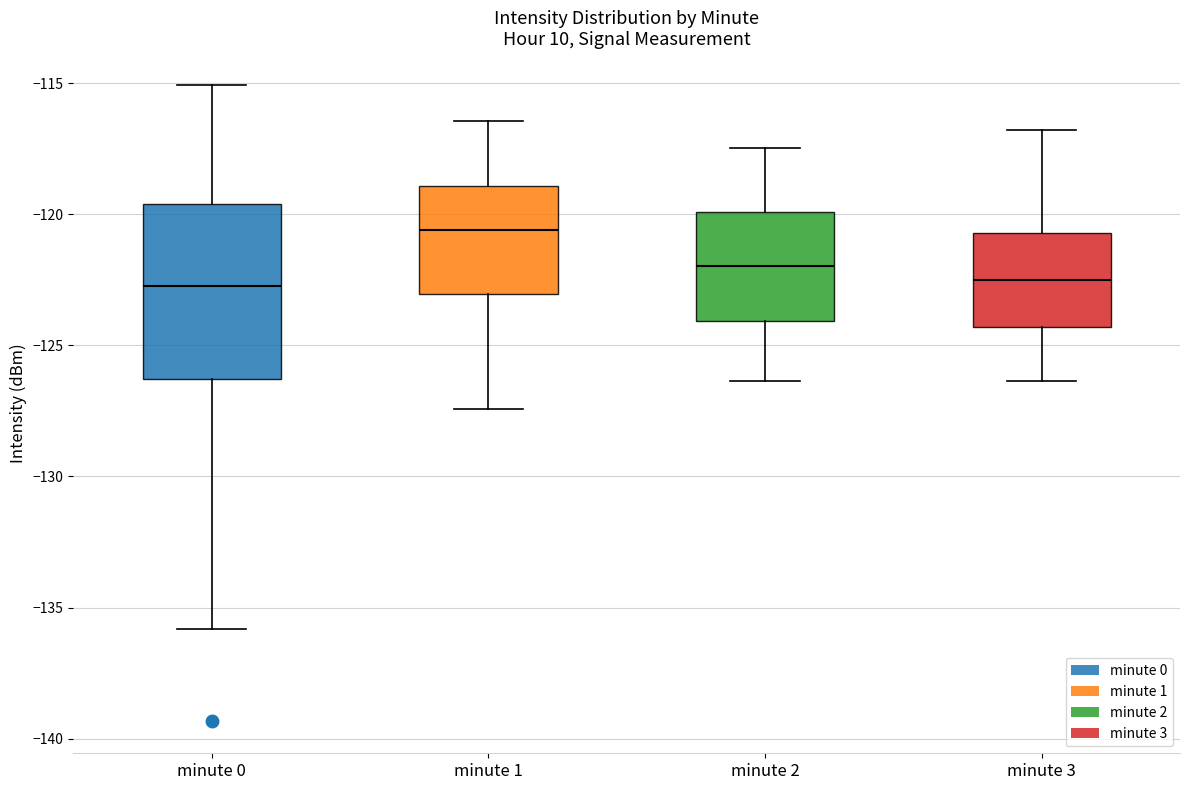

Comparing the boxes themselves (not the whiskers), which one is the tallest?

minute 0